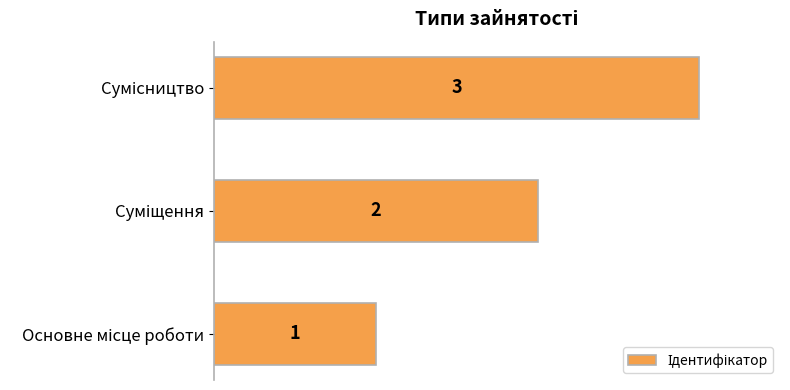

What is the greatest value displayed?

3